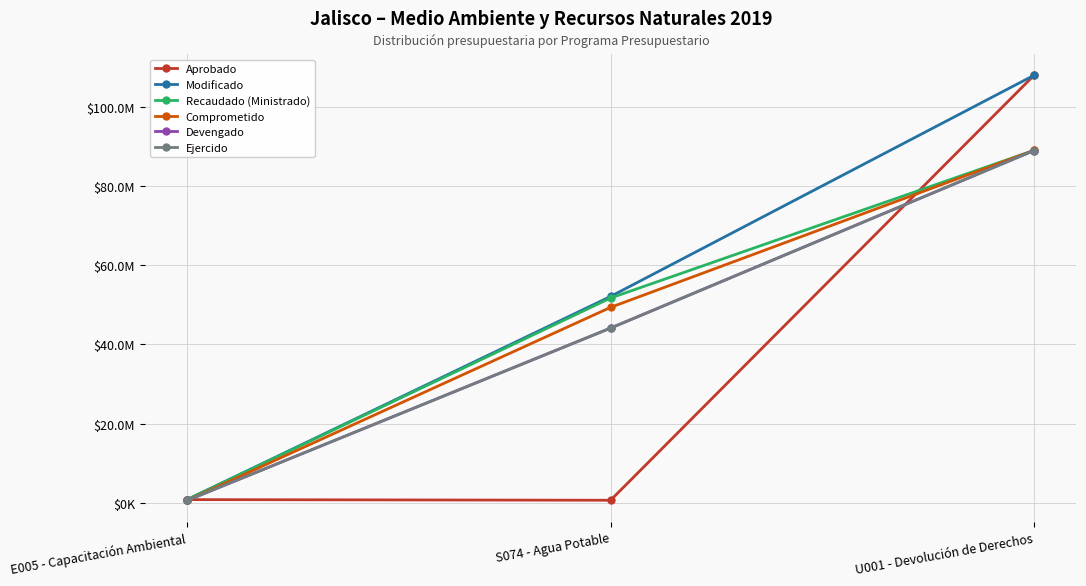

What is the label of the 2nd point from the right?

S074 - Agua Potable